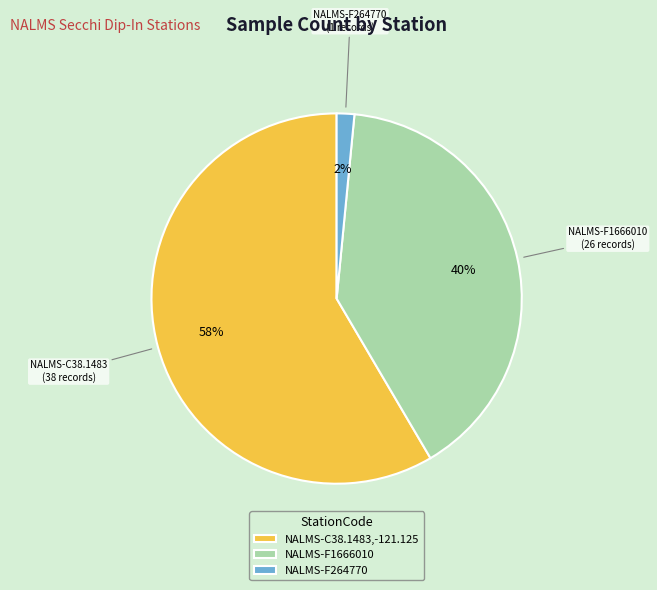

Does any single category account for the majority?

Yes